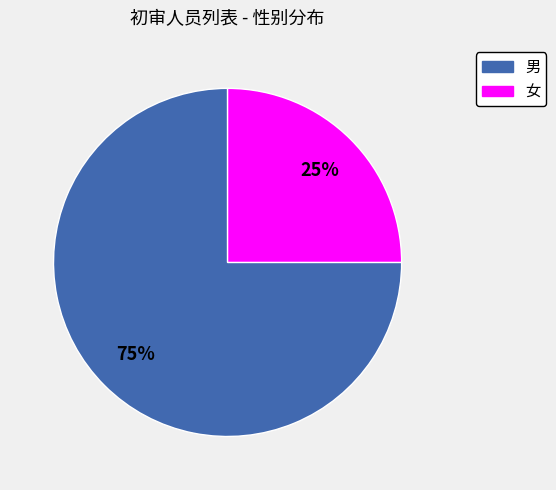

To the nearest percent, what percentage of the pie is 男?

75%